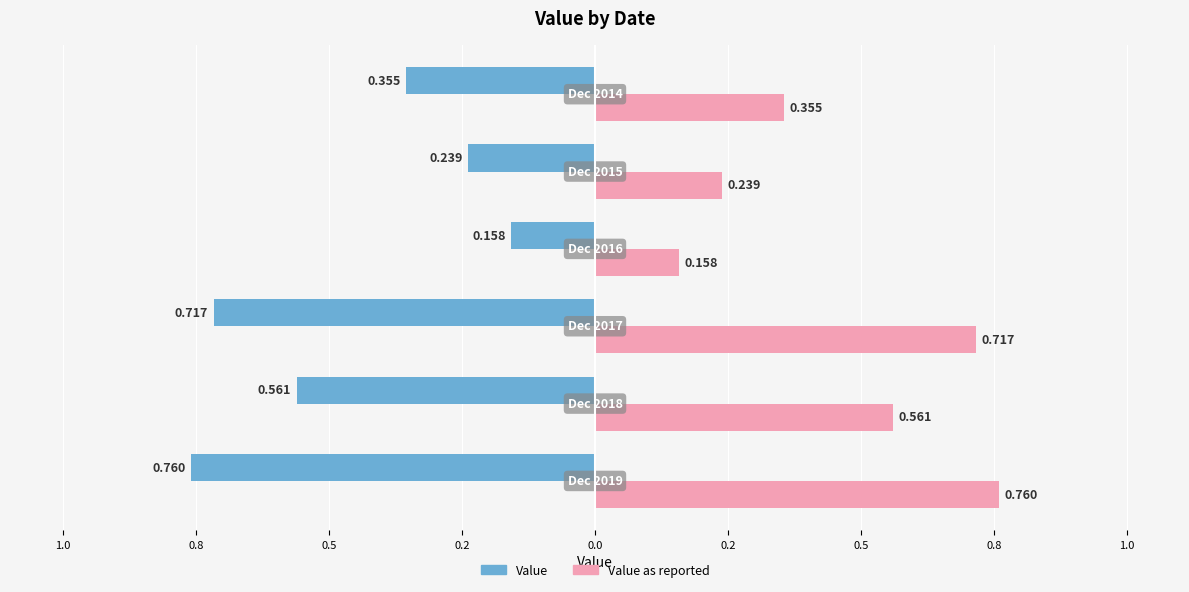

What is the difference between the maximum and minimum values in the Value as reported series?

0.6